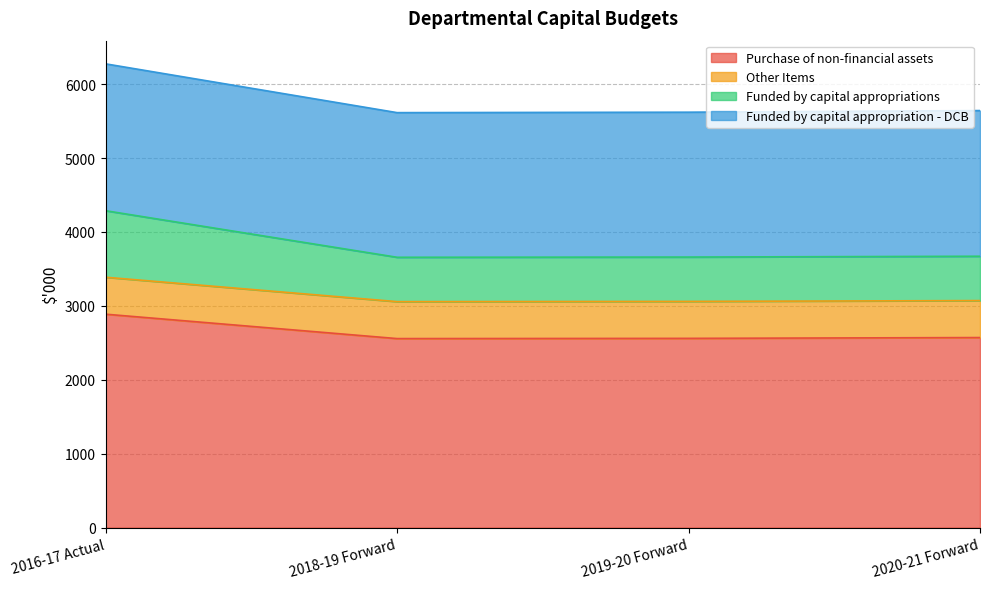

What is the lowest value of the Purchase of non-financial assets series?

2557